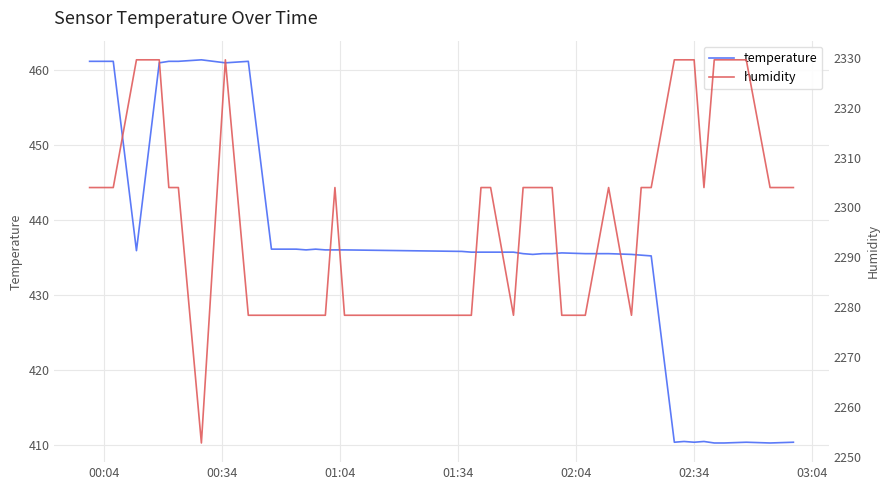

True or false: temperature and humidity cross at least once.

False